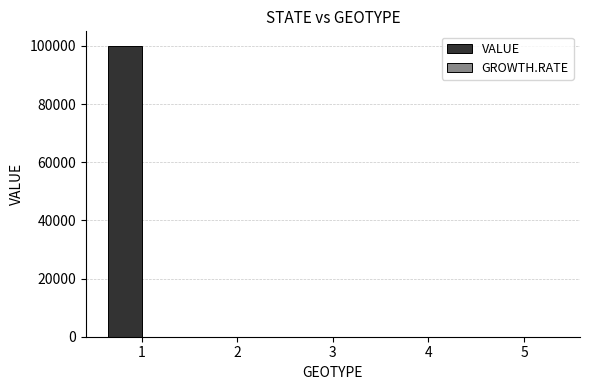

What is the change in value from 1 to 2?

-100000